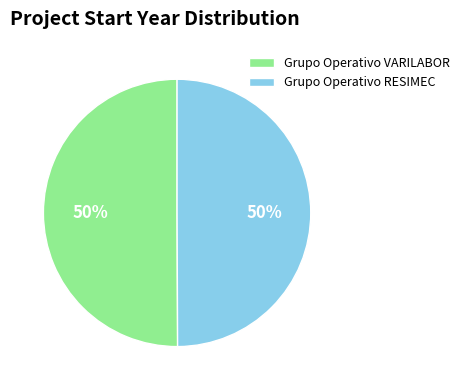

What is the ratio of the value at Grupo Operativo RESIMEC to the value at Grupo Operativo VARILABOR?

1.0